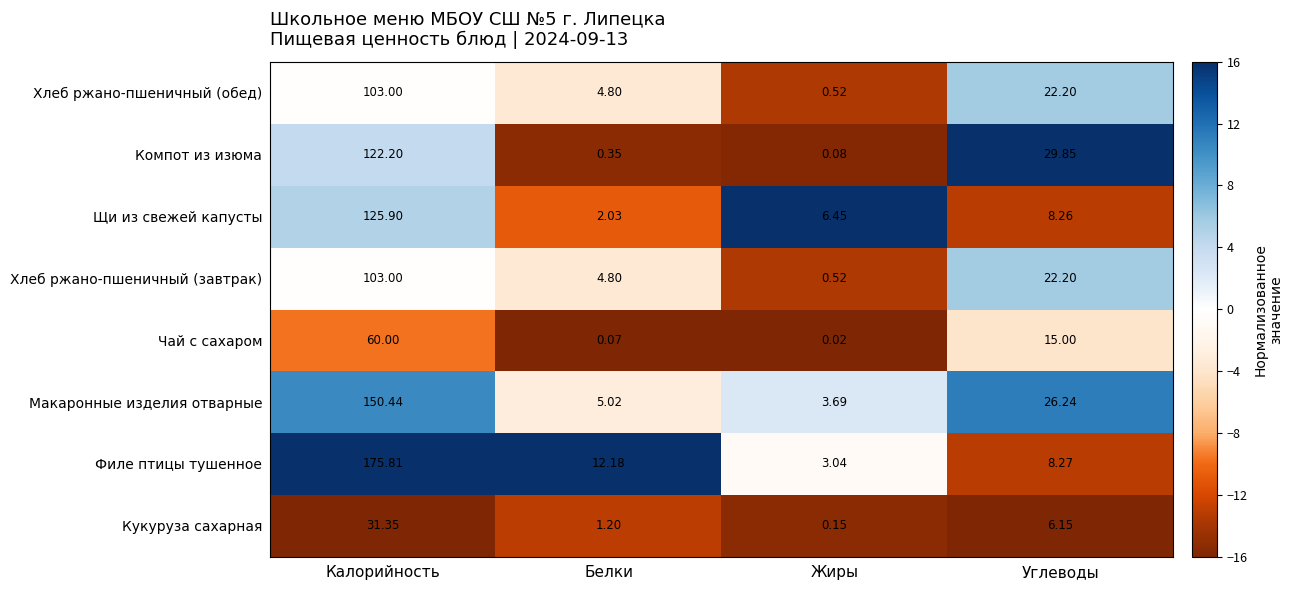

What is the difference between the highest and lowest values at Жиры?

6.4